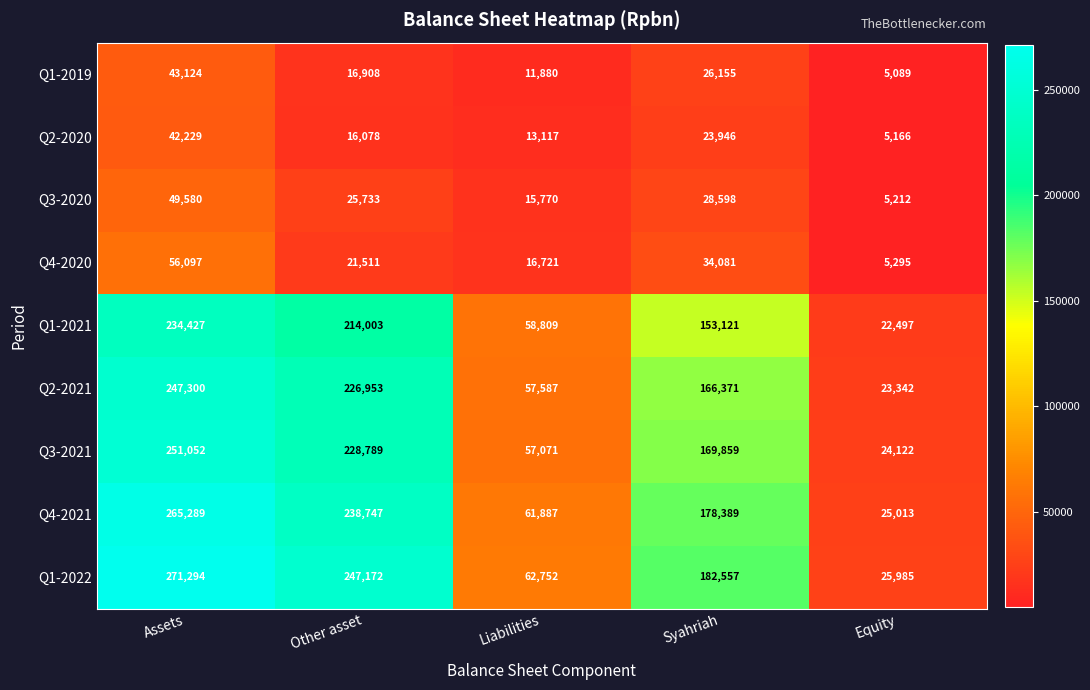

What is the smallest value displayed?

5089